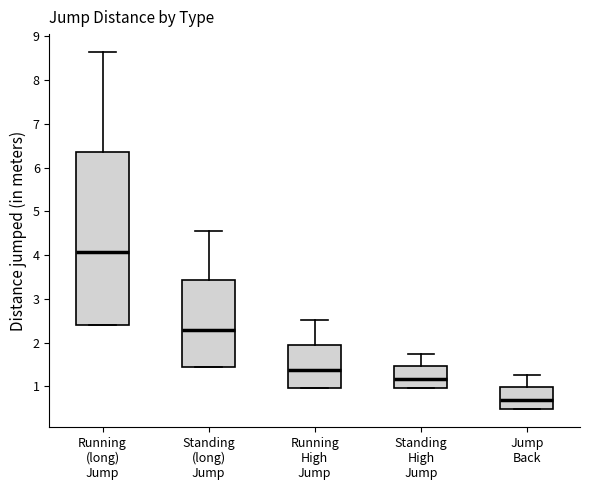

Where does the median line of the box for Running (long) Jump sit on the y-axis? The values are not printed on the chart, so give them approximately, as read against the axis.

4.1